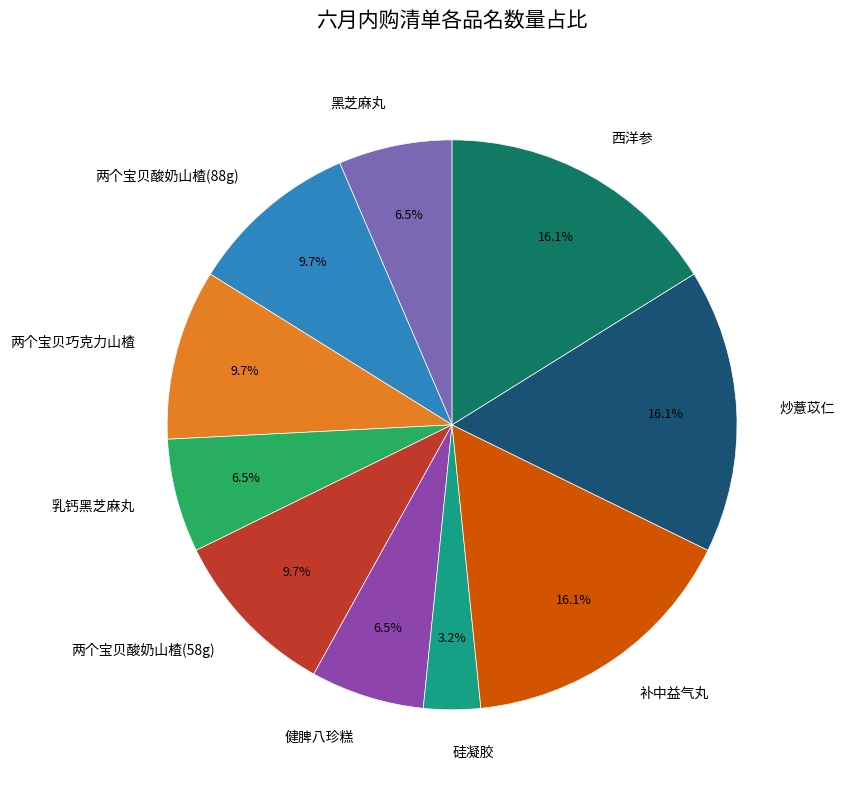

Is the sum of 两个宝贝巧克力山楂 and 黑芝麻丸 greater than half?

No